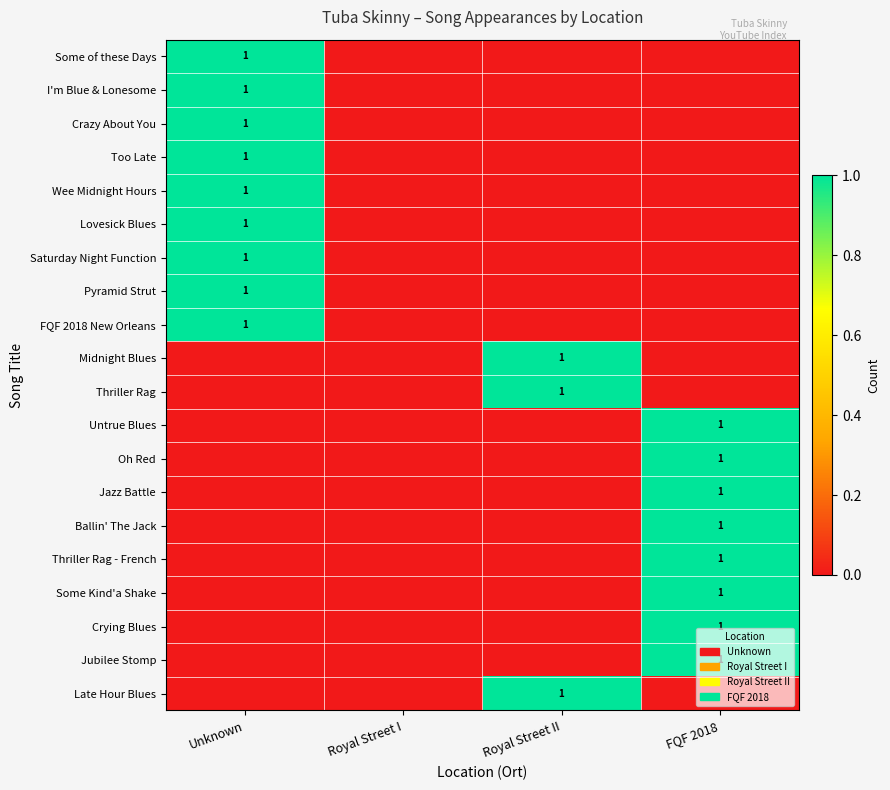

Count the I'm Blue & Lonesome values in the range 0 to 1.

4